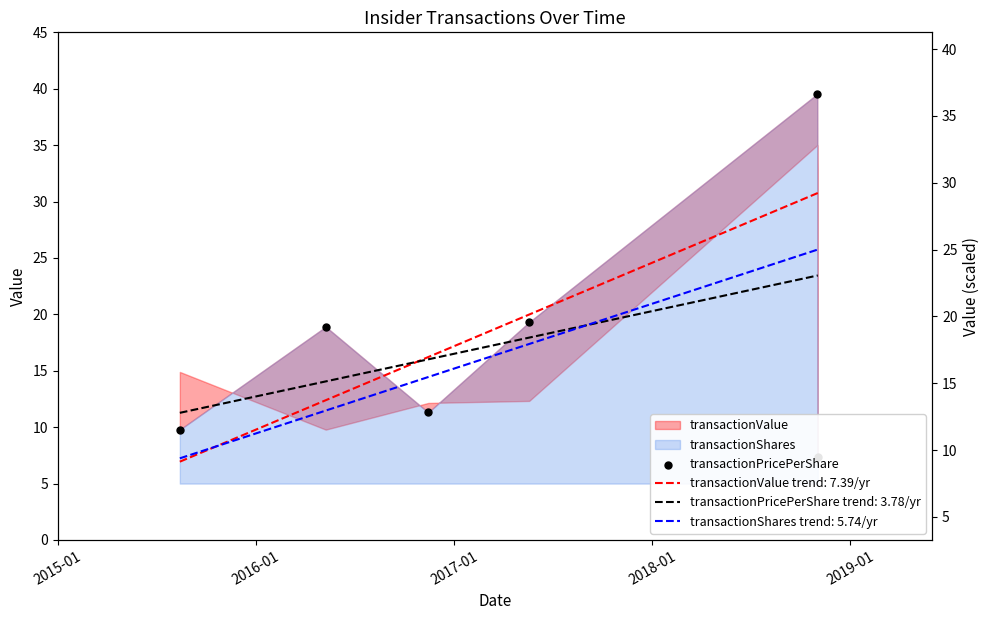

What is the change in value from 2016-01 to 2019-01?

+20.6